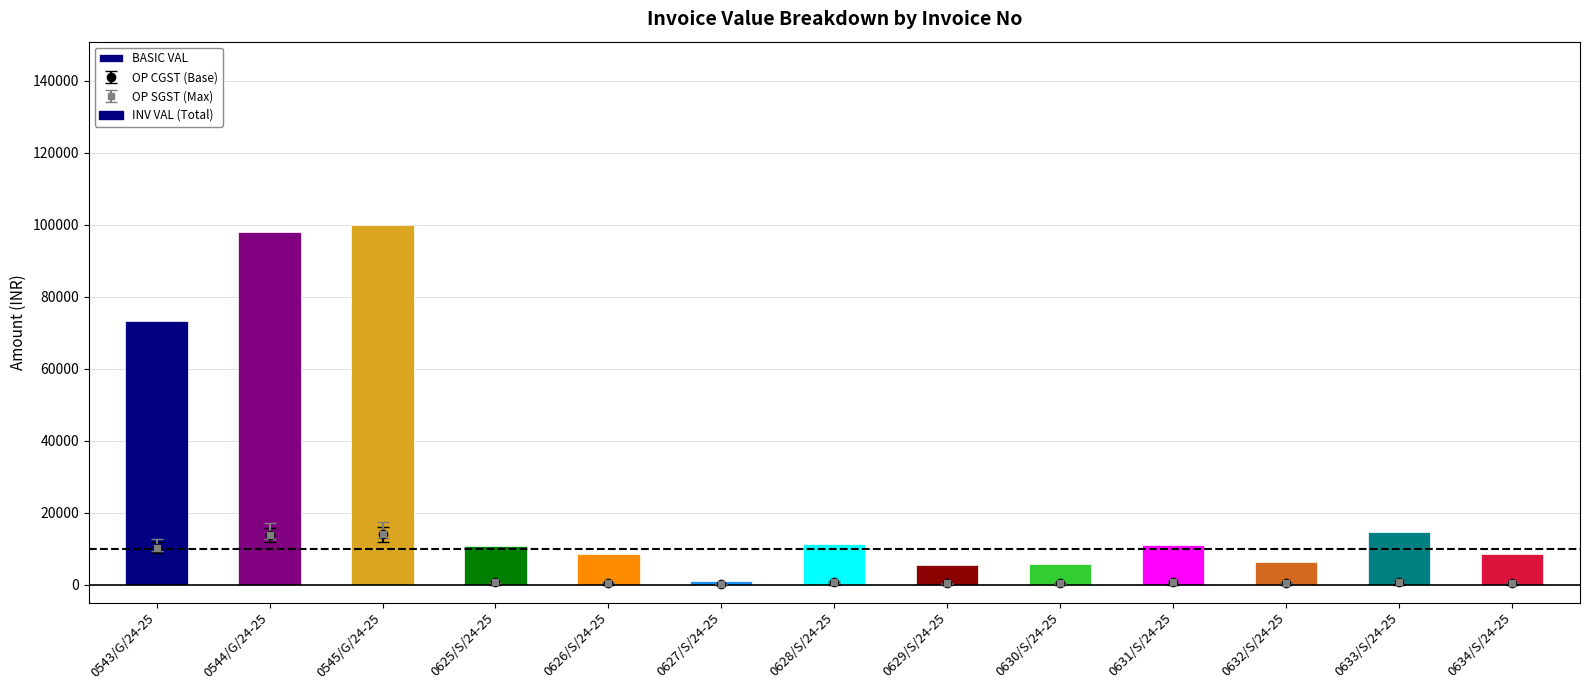

The value at 0629/S/24-25 is 8143.6. True or false?

False